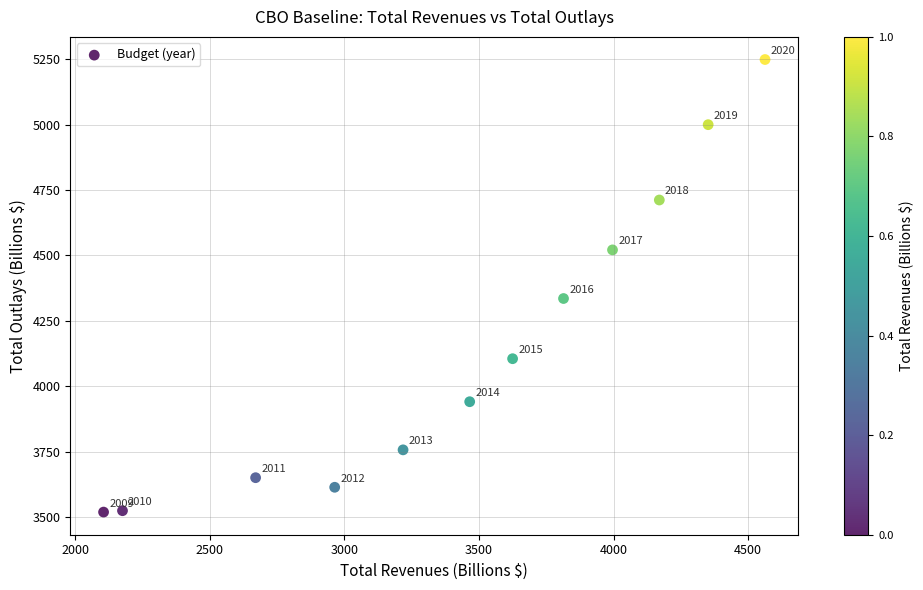

What Y value in the scatter plot is closest to 4383?

4335.3